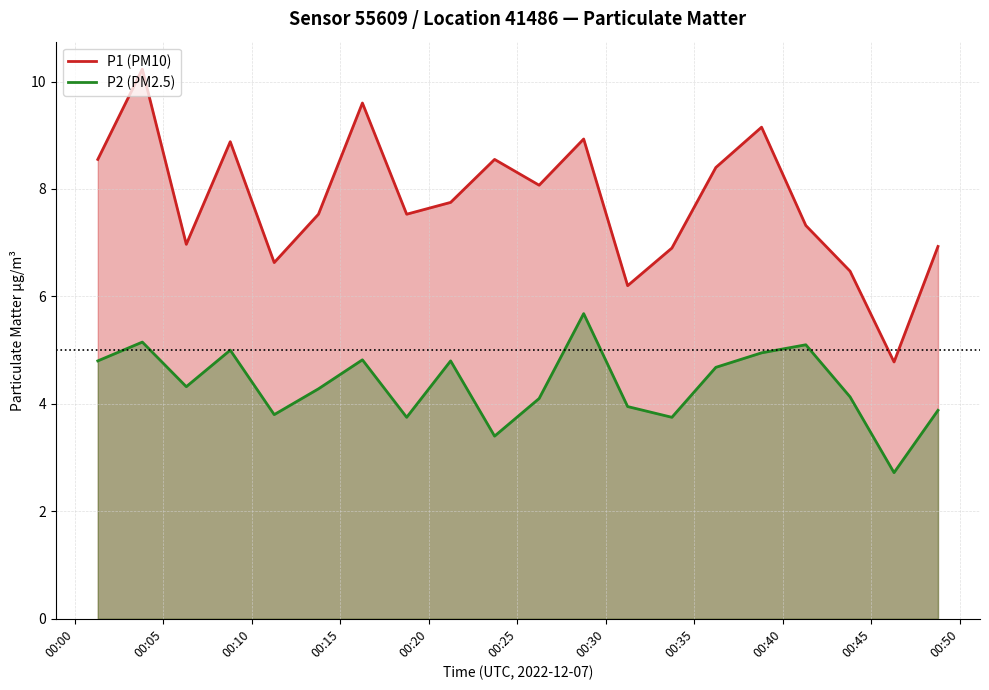

What is the value of the P2 point at the 5th from the left?

3.8